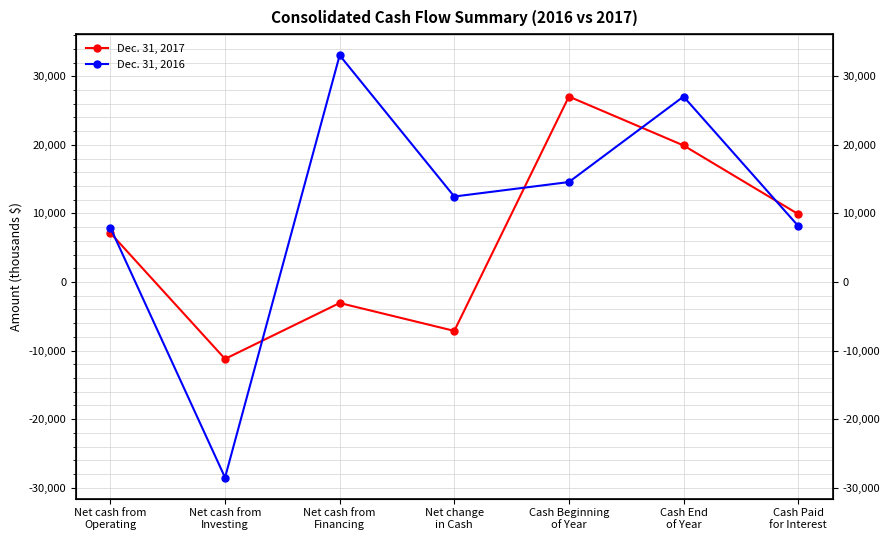

The value of Dec. 31, 2017 at Cash Beginning
of Year is 35974. True or false?

False